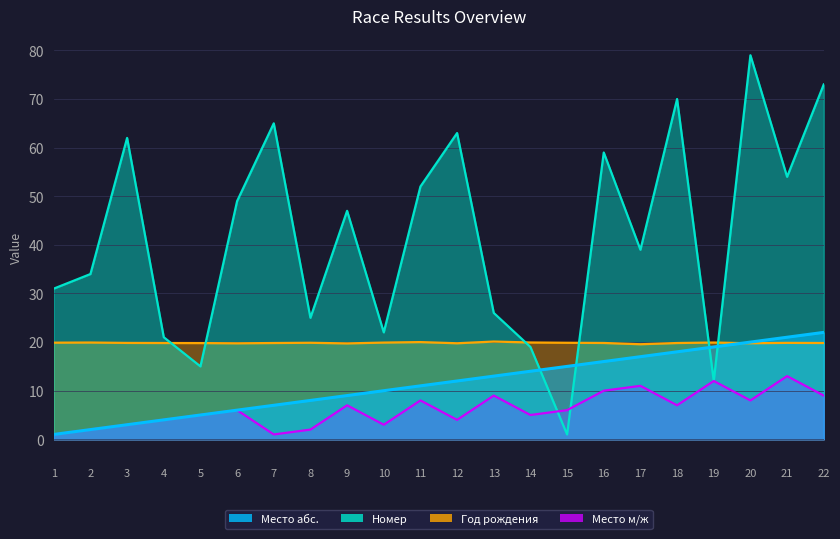

Which category has the highest value across all series?

20